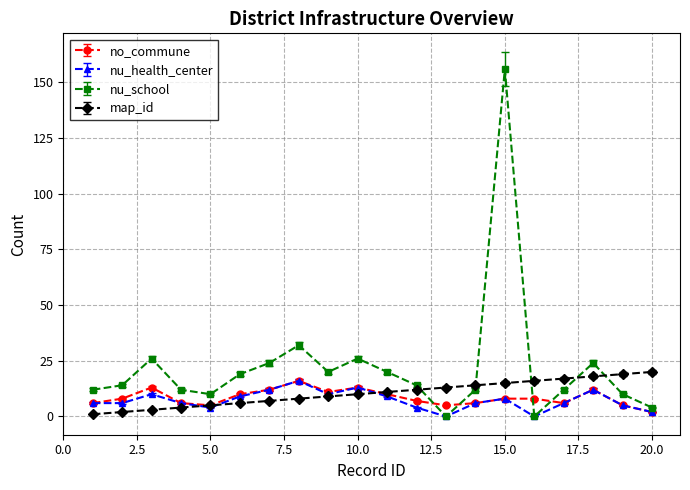

True or false: nu_school has more than 0 points higher than both neighbors.

True